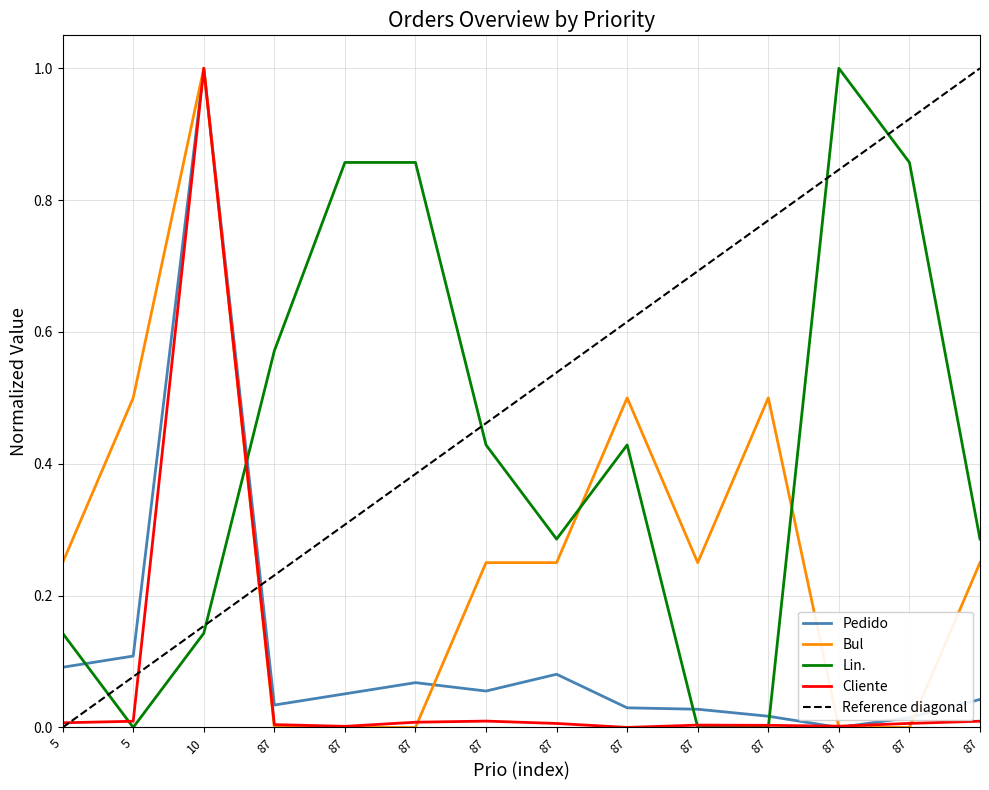

Is it true that Bul equals 0.4 at 87?

False